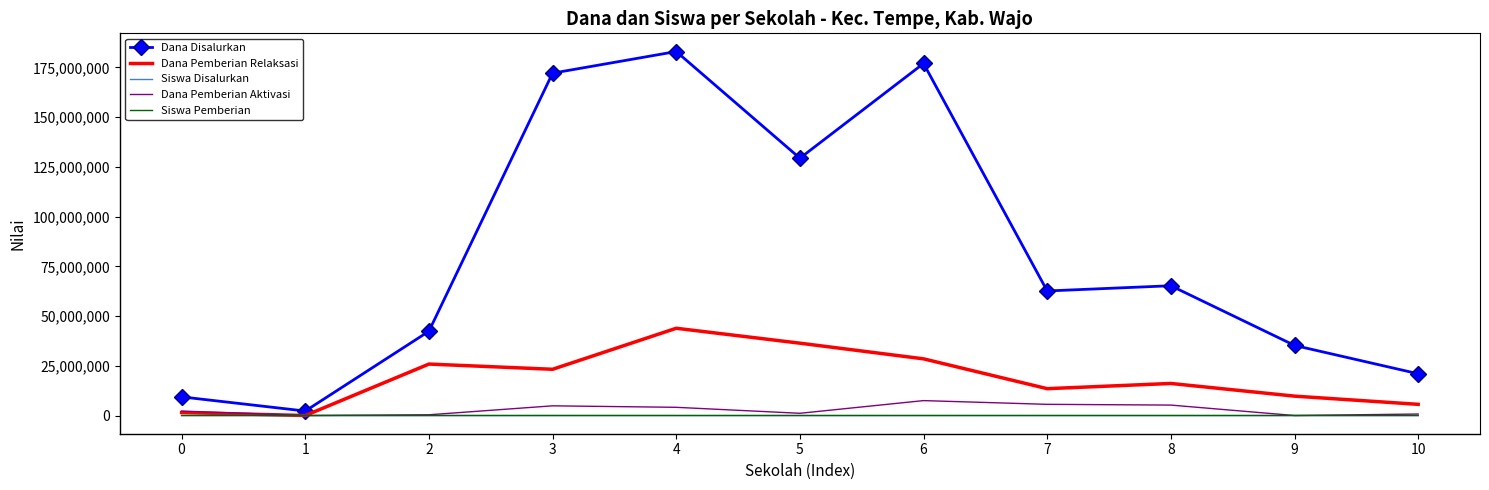

True or false: Dana Pemberian Aktivasi has a value of 4125000 at 4.

True